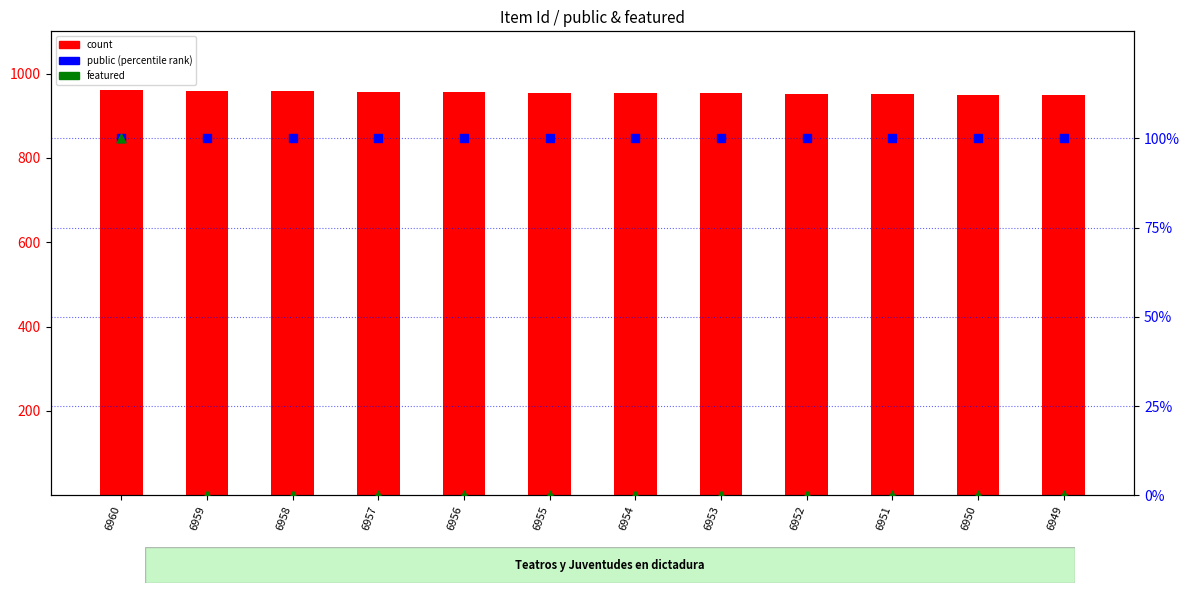

Is the value of featured at 6951 greater than the value of public (percentile) at 6953?

No